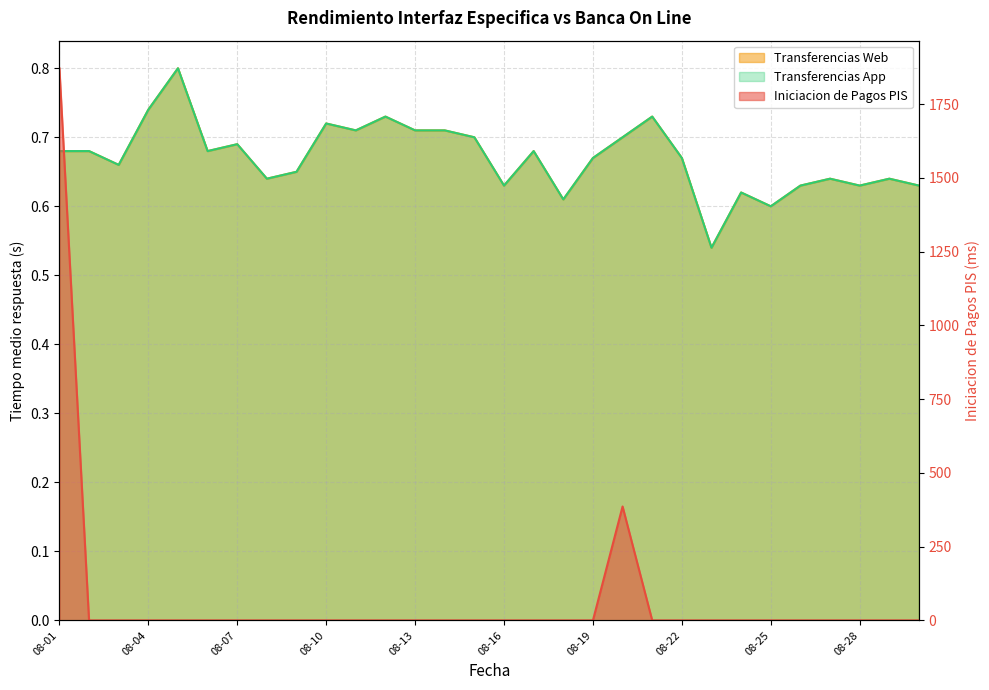

How many series are shown in this chart?

3